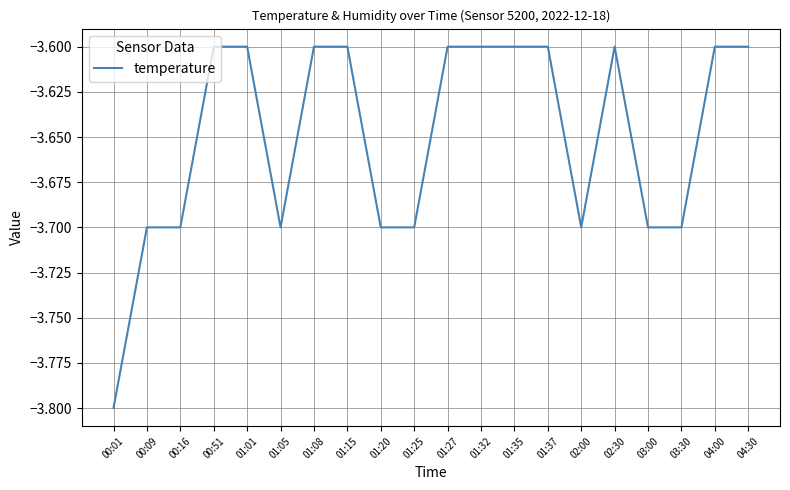

Is it true that the value at 01:32 is -5.3?

False